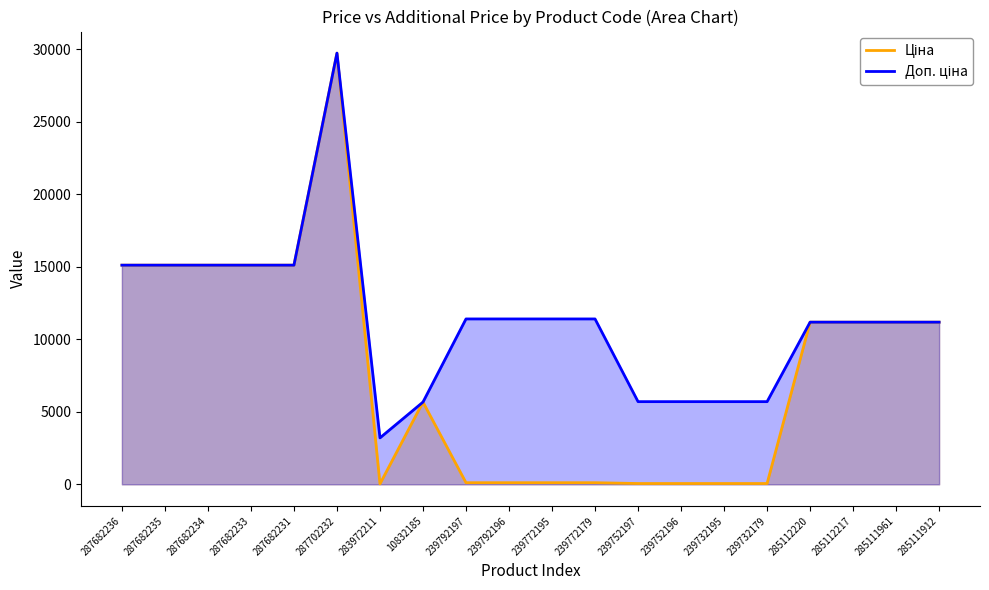

What is the difference between the Ціна values at 287682236 and 285111912?

3931.8